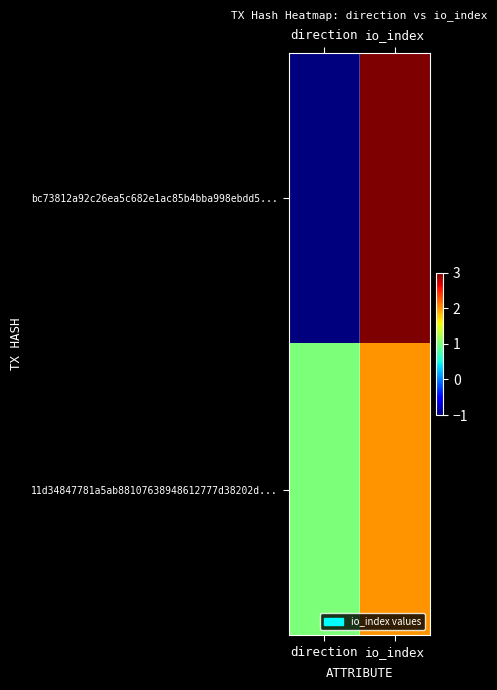

List the series in order of their overall mean, highest first.

11d34847781a5ab88107638948612777d38202d..., bc73812a92c26ea5c682e1ac85b4bba998ebdd5...